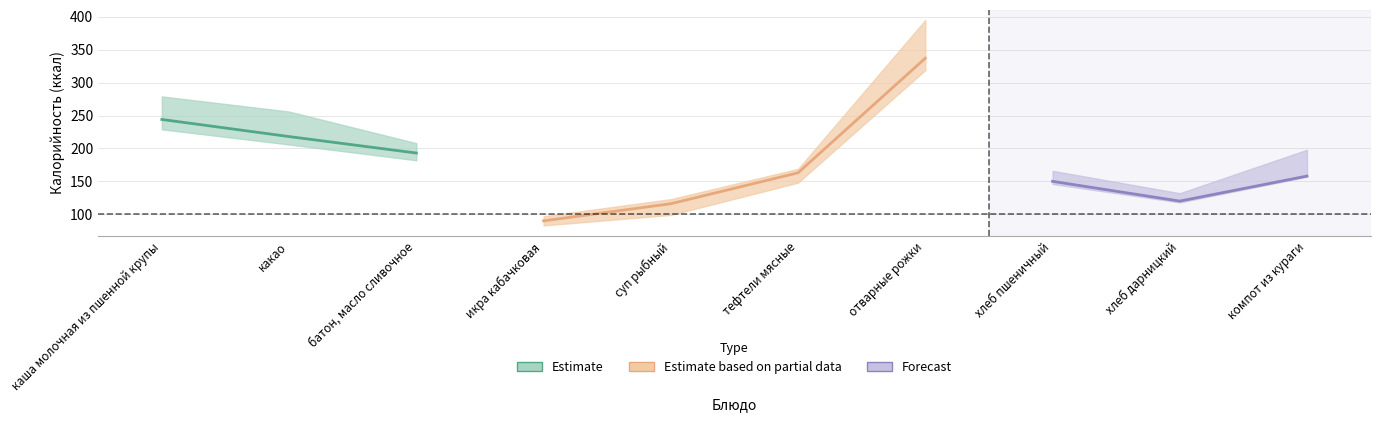

What is the difference between the maximum and minimum values in the Калорийность series?

247